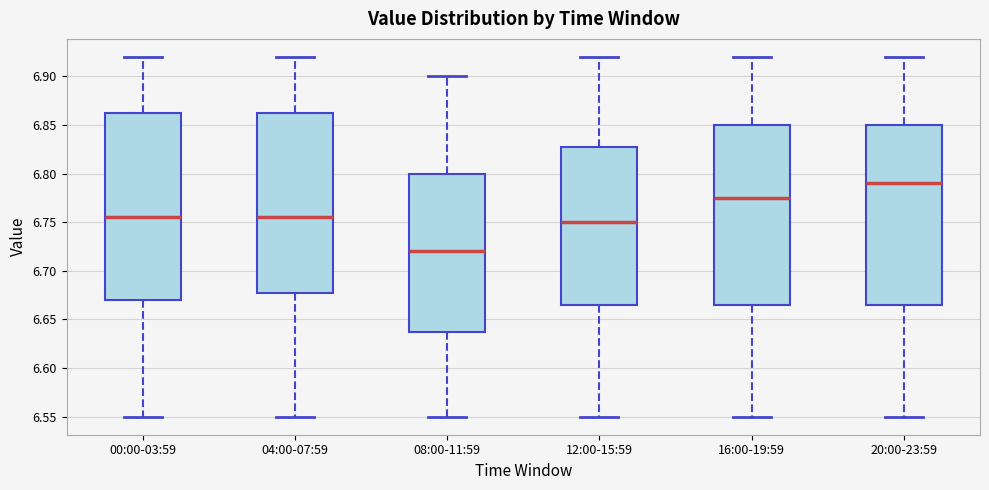

Where does the lower whisker of the box for 04:00-07:59 end on the y-axis? The values are not printed on the chart, so give them approximately, as read against the axis.

6.550